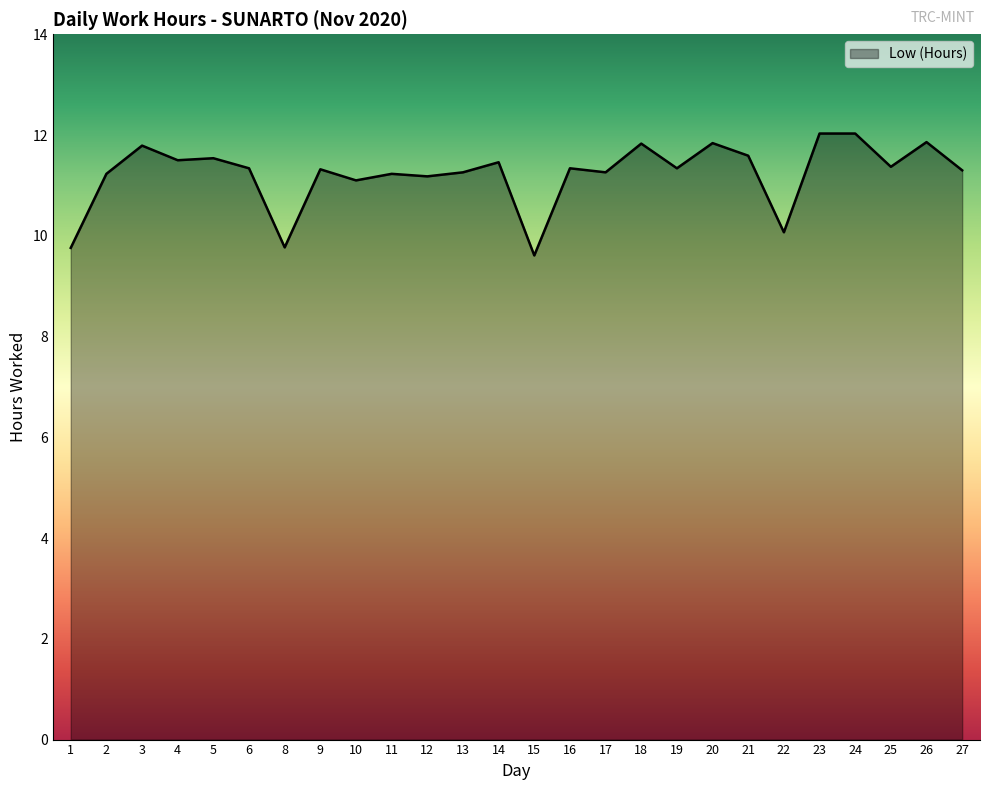

The chart shows a value of 2.9 at 8. True or false?

False